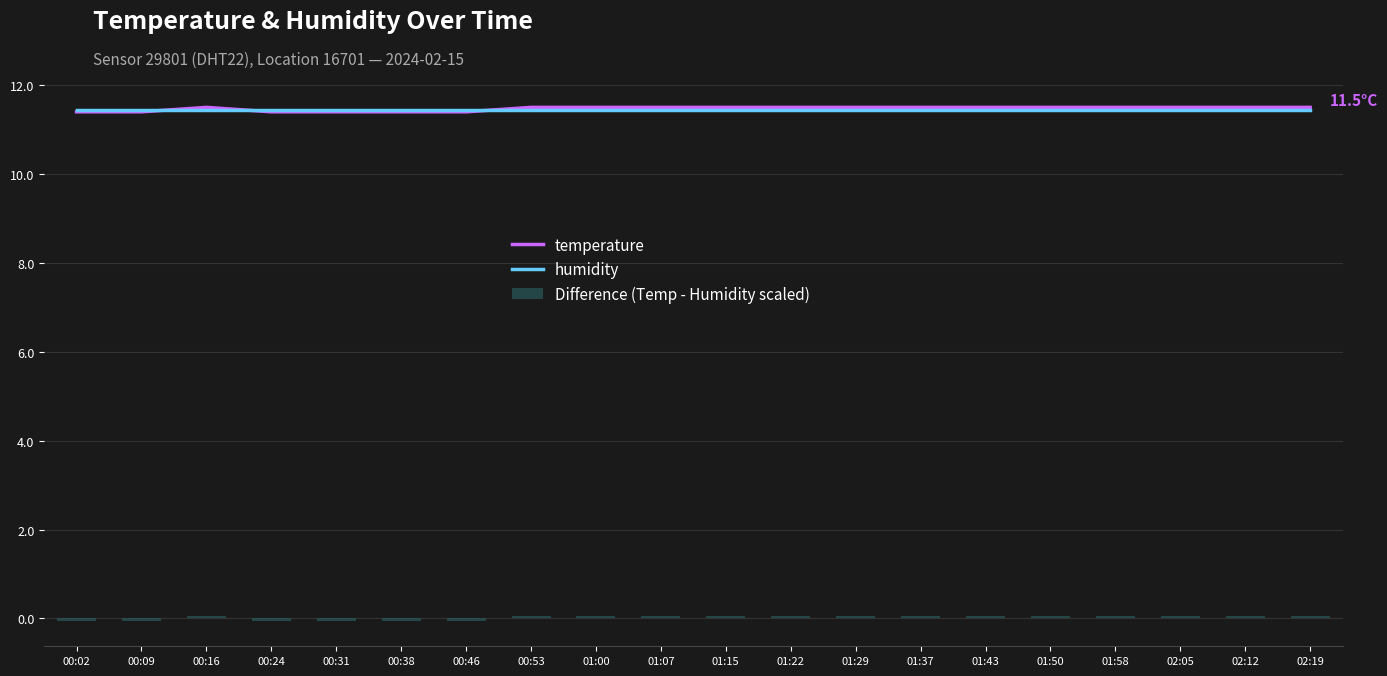

At how many categories does at least one series exceed 6?

20